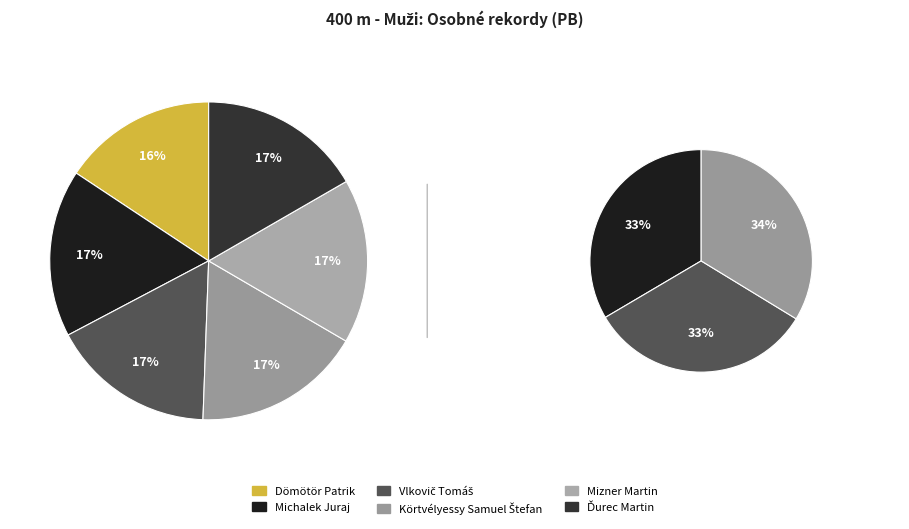

Is it true that Vlkovič Tomáš is 17% of the pie?

True